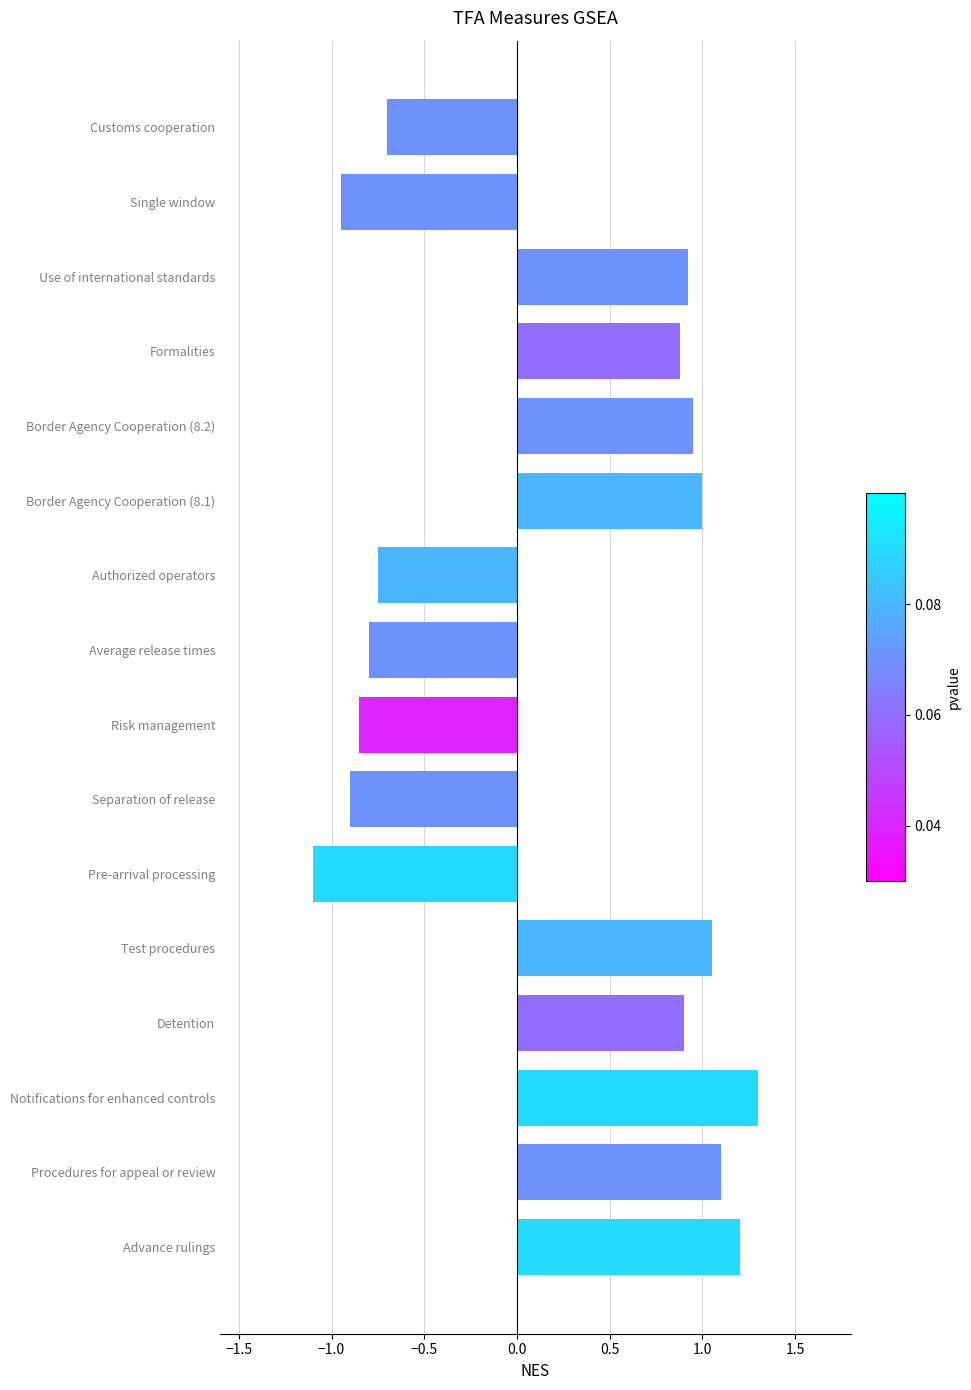

What is the approximate value at Customs cooperation?

-0.7